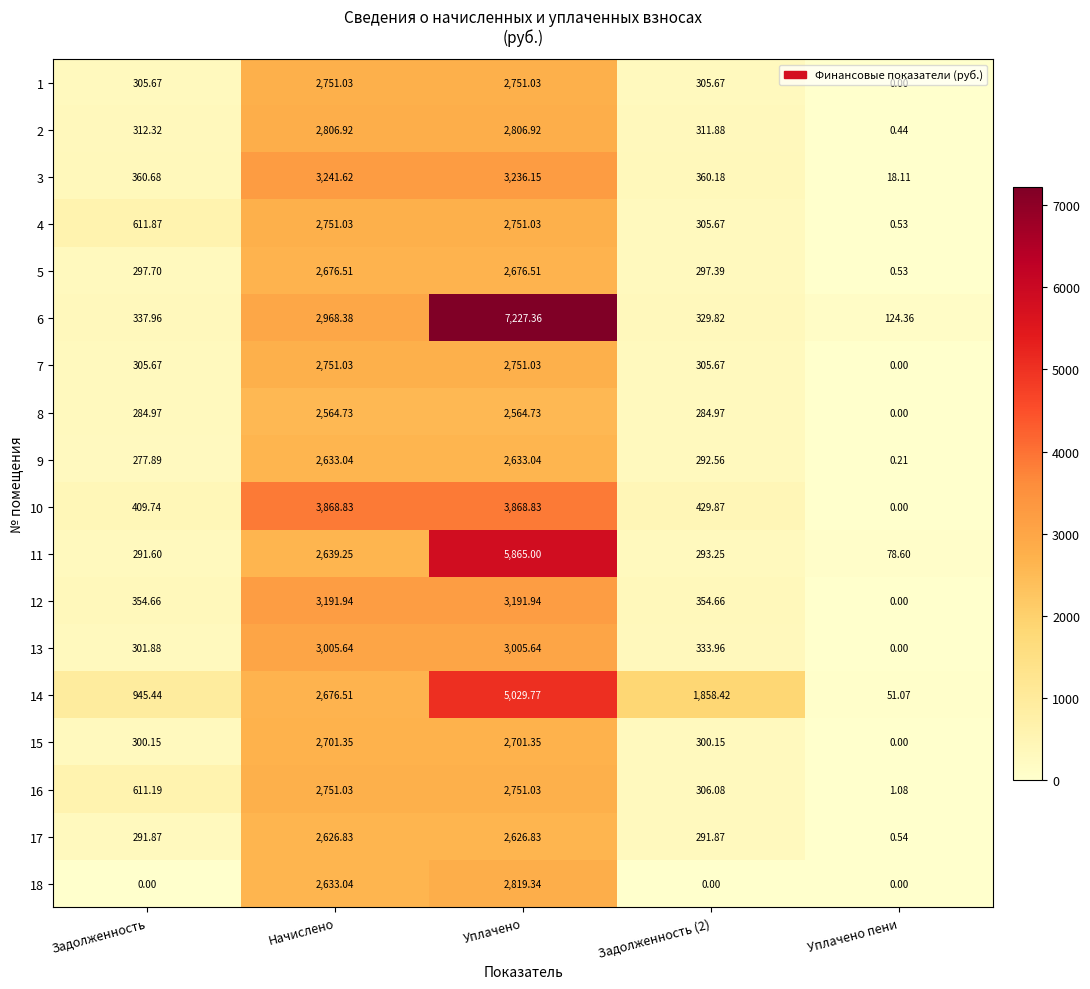

At which label is 6 closest to 3675?

Начислено